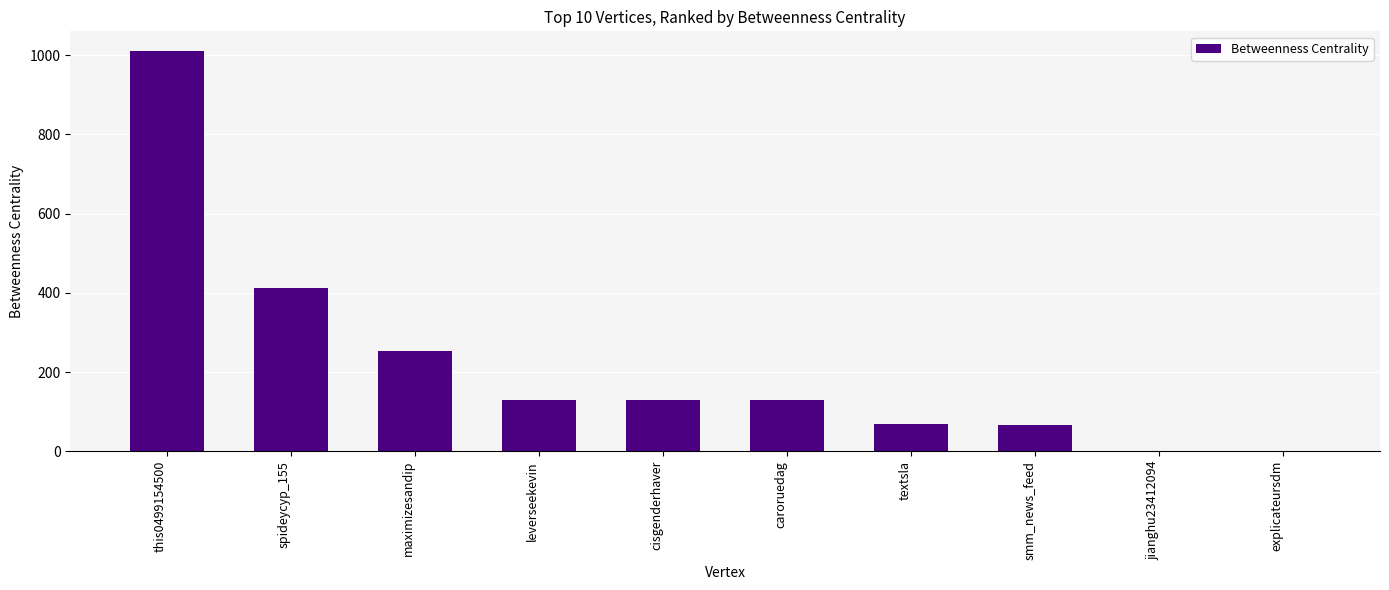

What value does the data have at leverseekevin?

130